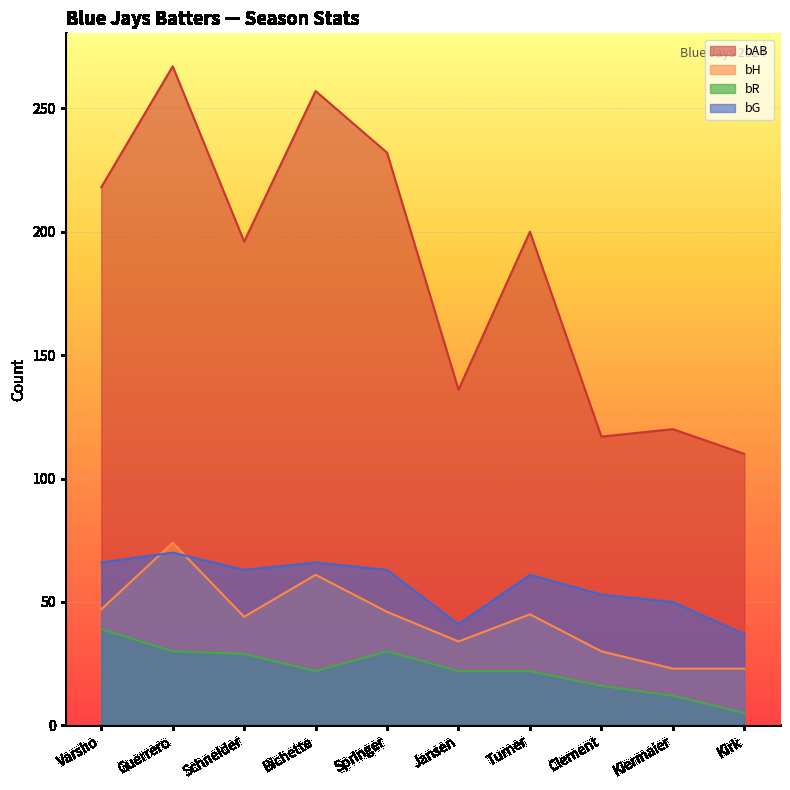

What position from the left is Guerrero?

2